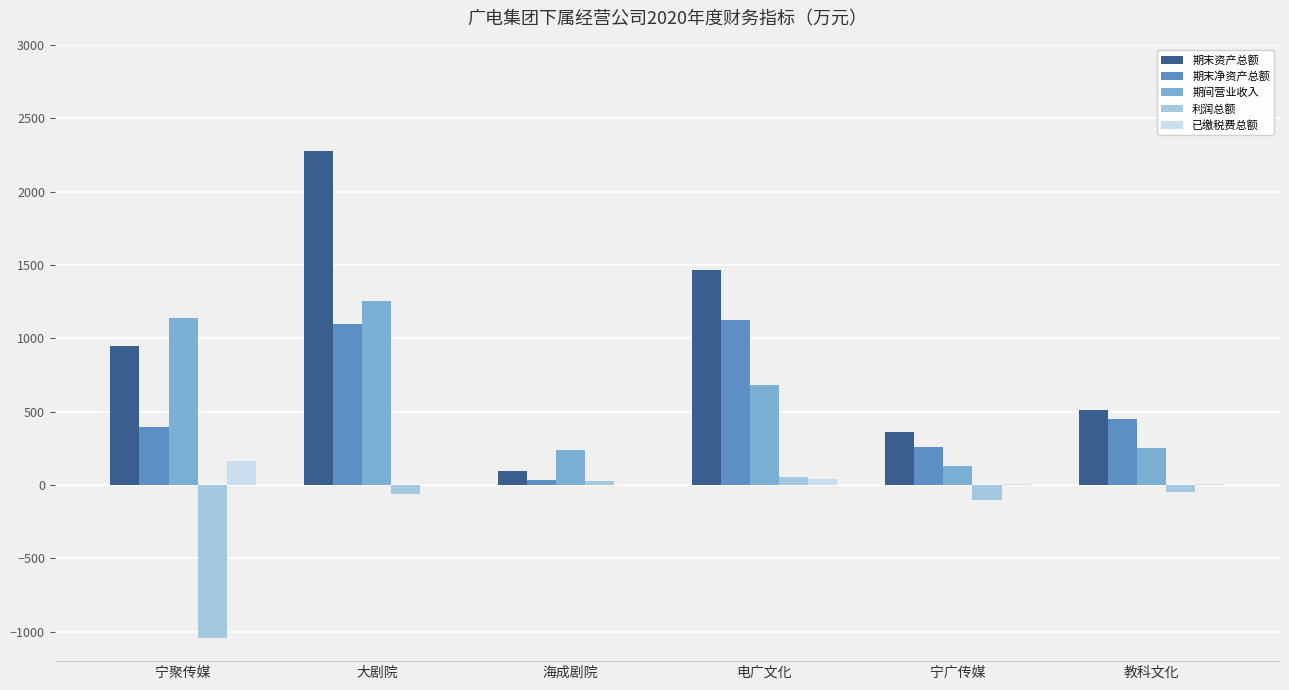

True or false: 期间营业收入 has a value of 684.2 at 电广文化.

True